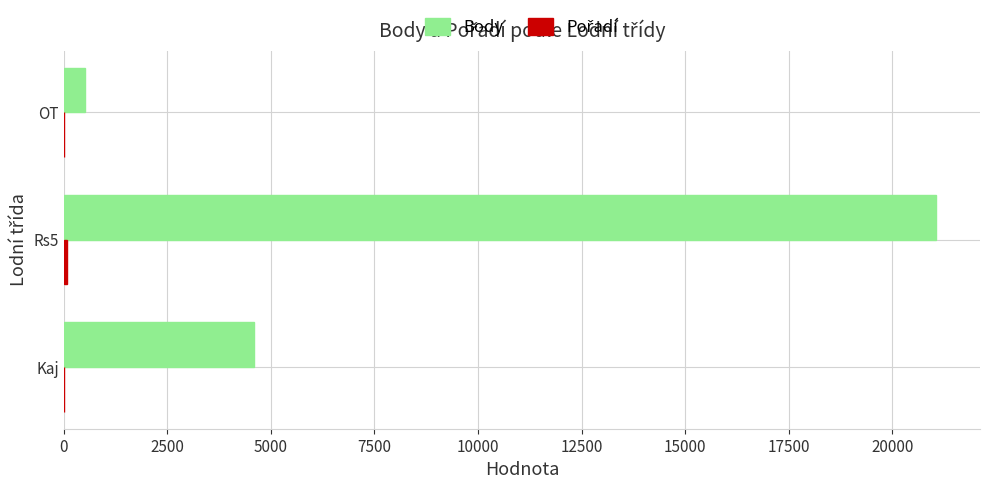

Which series changed the most between Rs5 and OT?

Body